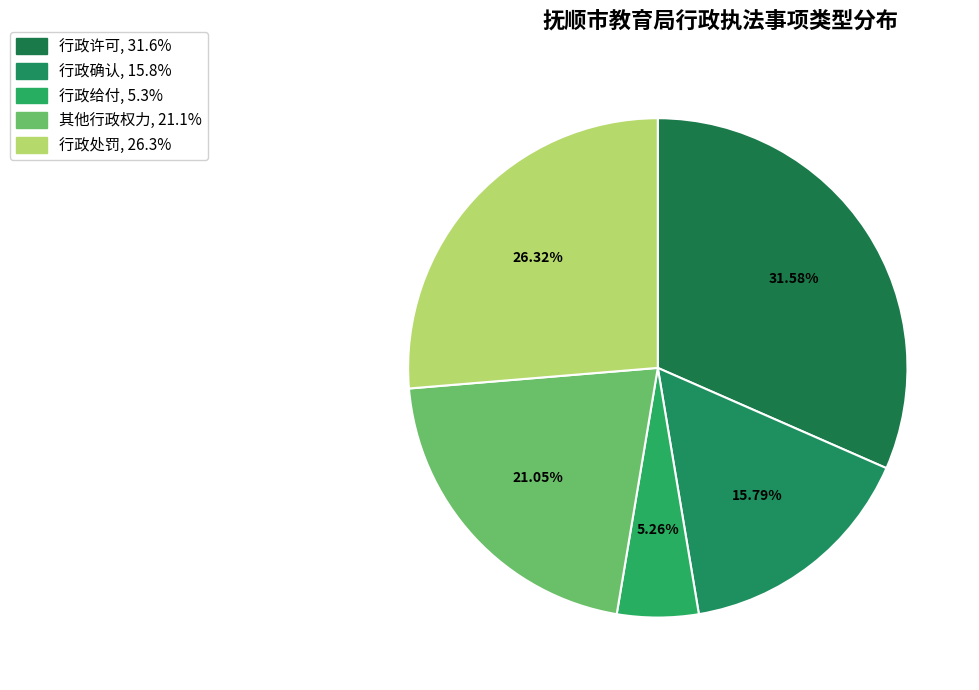

Which has a higher value, 行政处罚 or 行政给付?

行政处罚